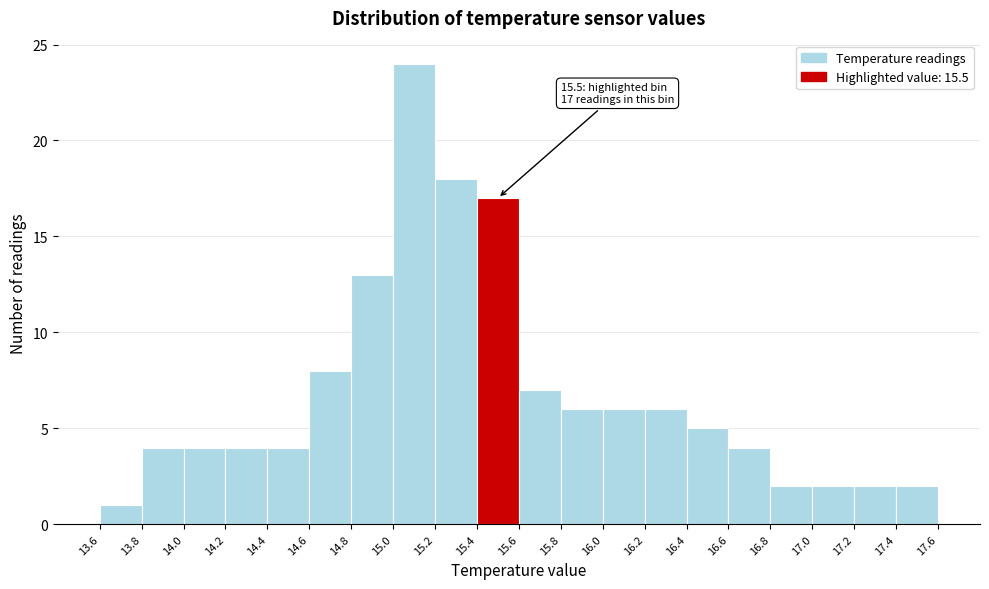

Over which range of the x-axis is the bar tallest?

15.0 to 15.2